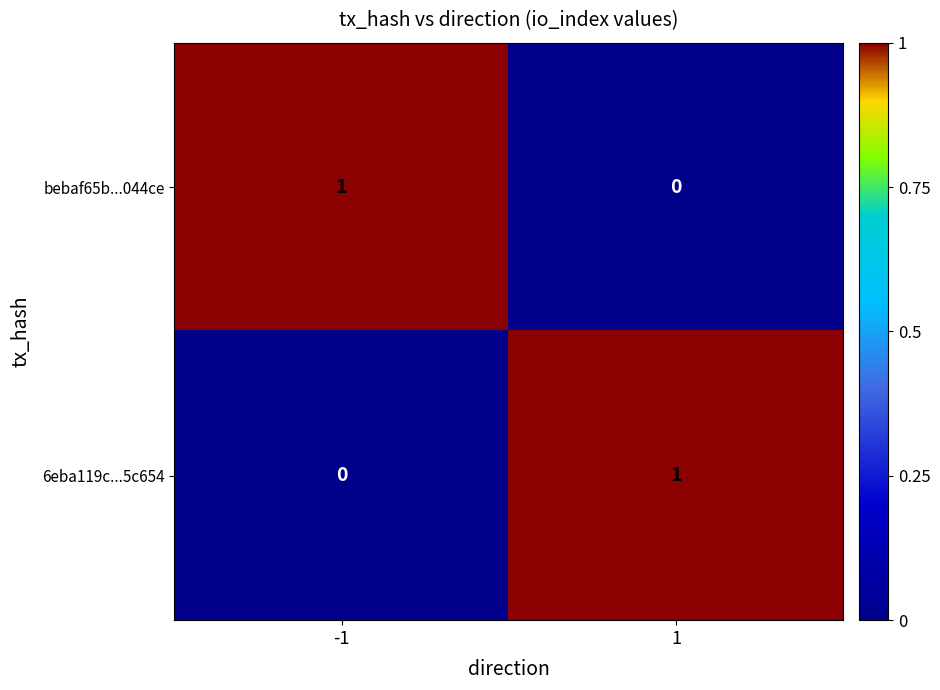

What is the greatest value displayed?

1